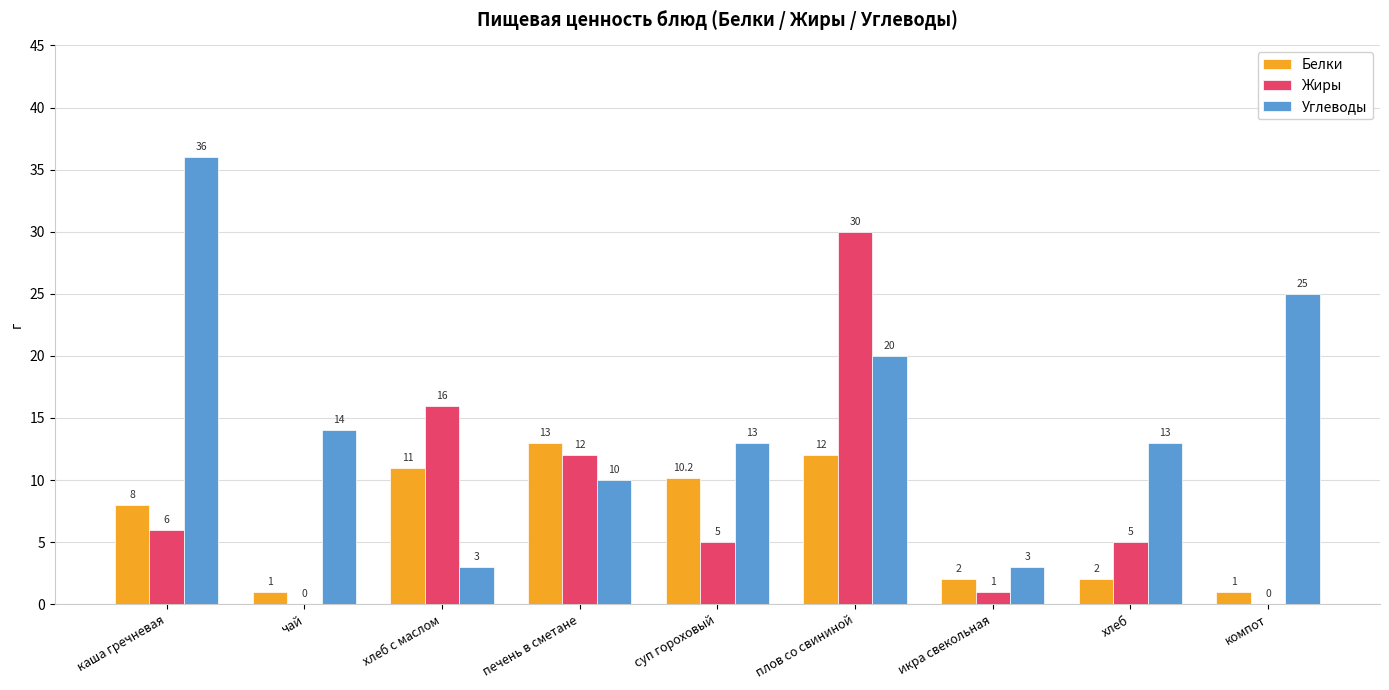

Reading left to right, what are all the values shown in this chart?

Белки: каша гречневая=8.0	чай=1.0	хлеб с маслом=11.0	печень в сметане=13.0	суп гороховый=10.2	плов со свининой=12.0	икра свекольная=2.0	хлеб=2.0	компот=1.0
Жиры: каша гречневая=6.0	чай=0.0	хлеб с маслом=16.0	печень в сметане=12.0	суп гороховый=5.0	плов со свининой=30.0	икра свекольная=1.0	хлеб=5.0	компот=0.0
Углеводы: каша гречневая=36.0	чай=14.0	хлеб с маслом=3.0	печень в сметане=10.0	суп гороховый=13.0	плов со свининой=20.0	икра свекольная=3.0	хлеб=13.0	компот=25.0